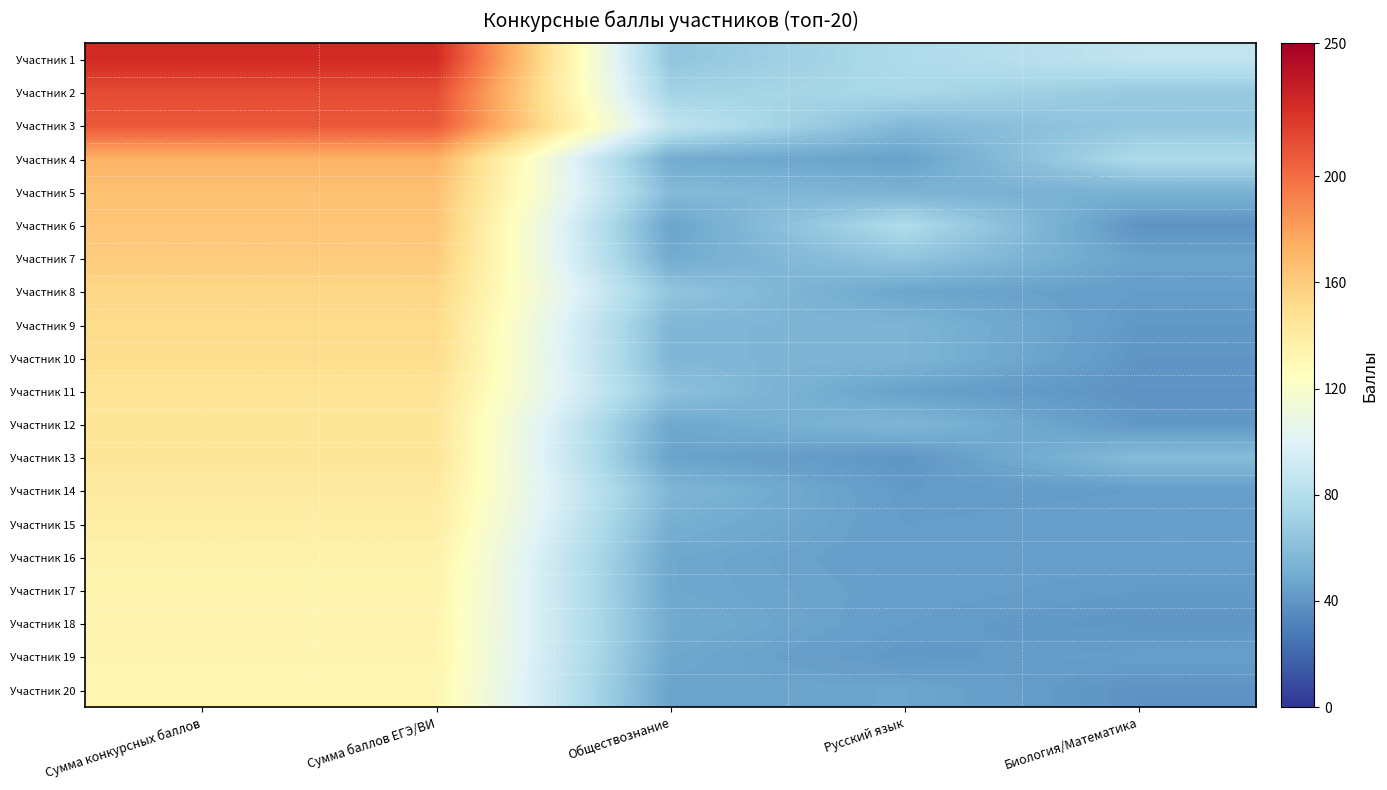

What is the maximum value for Участник 11?

146